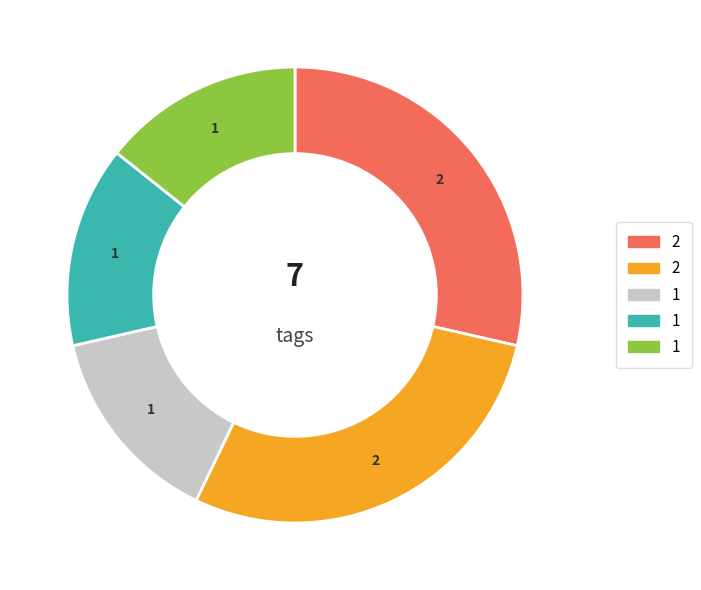

Count the number of slices in the pie.

5